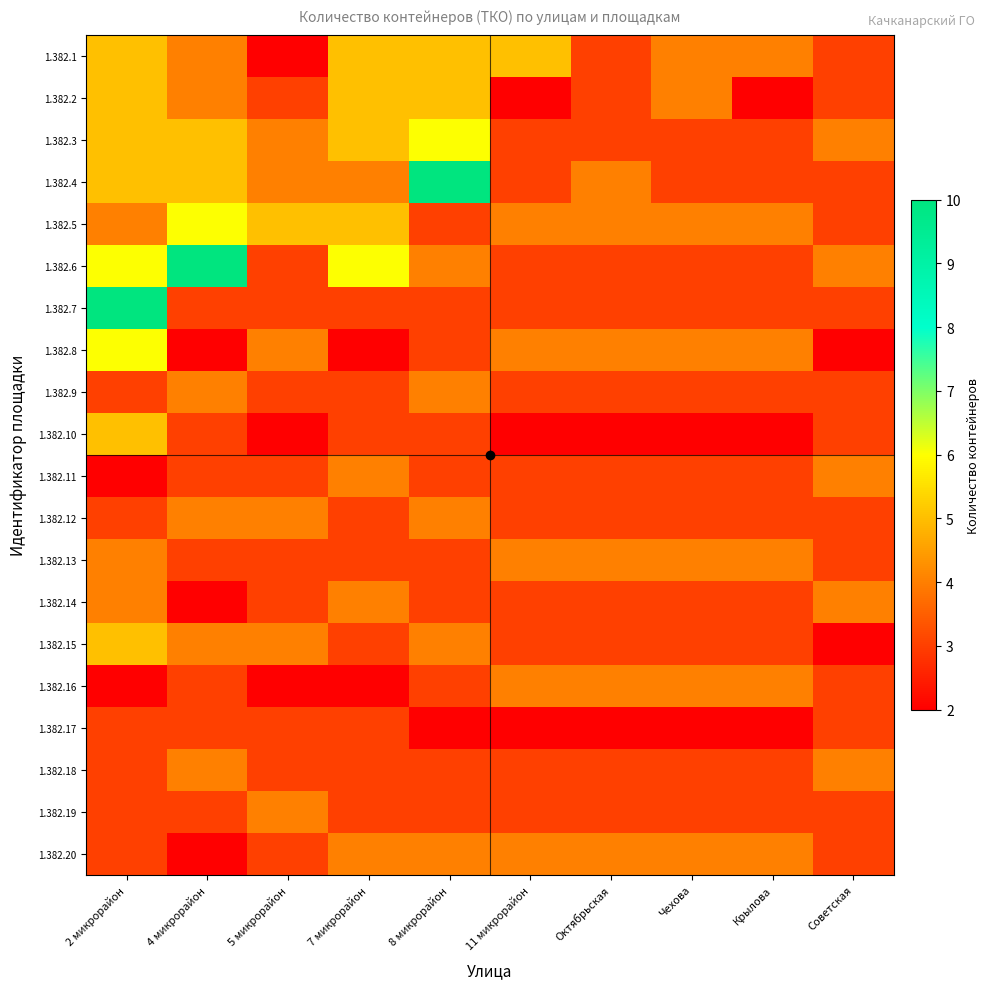

What is the total value across all series at 8 микрорайон?

78